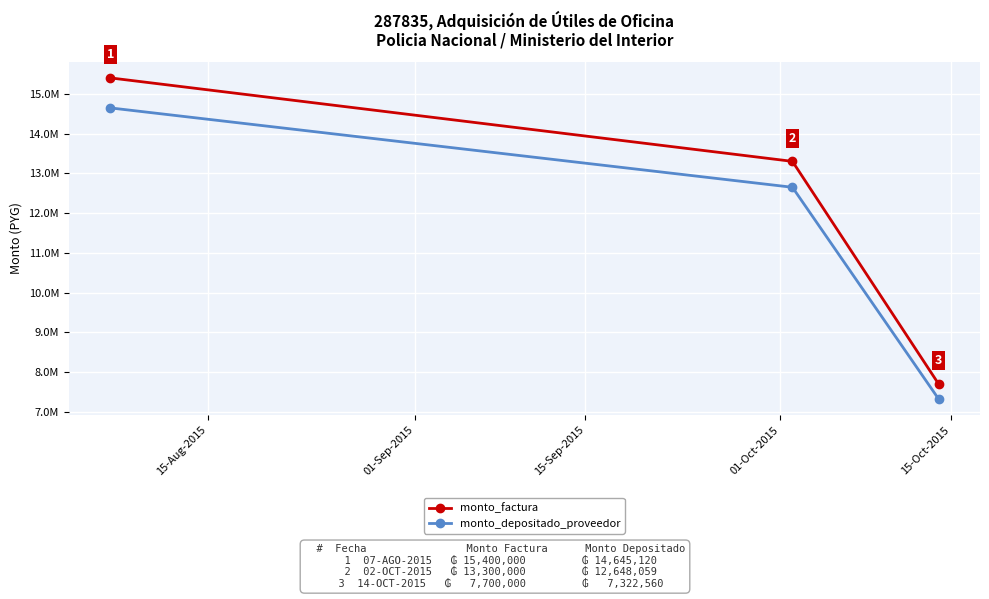

What is the difference between the maximum and minimum values in the monto_depositado_proveedor series?

7322560